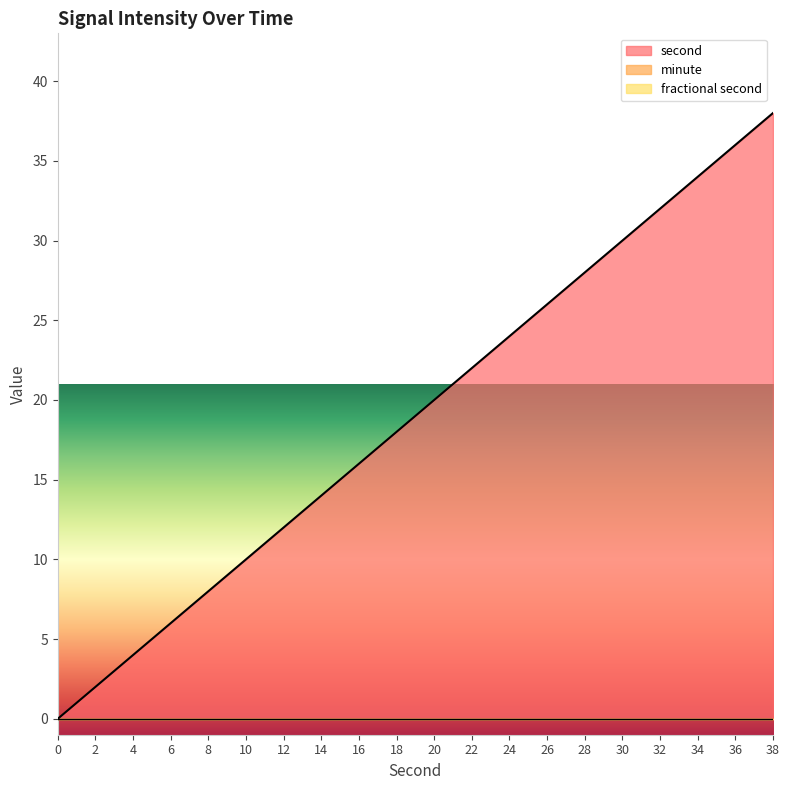

What are all the series names shown in the legend?

second, minute, fractional second